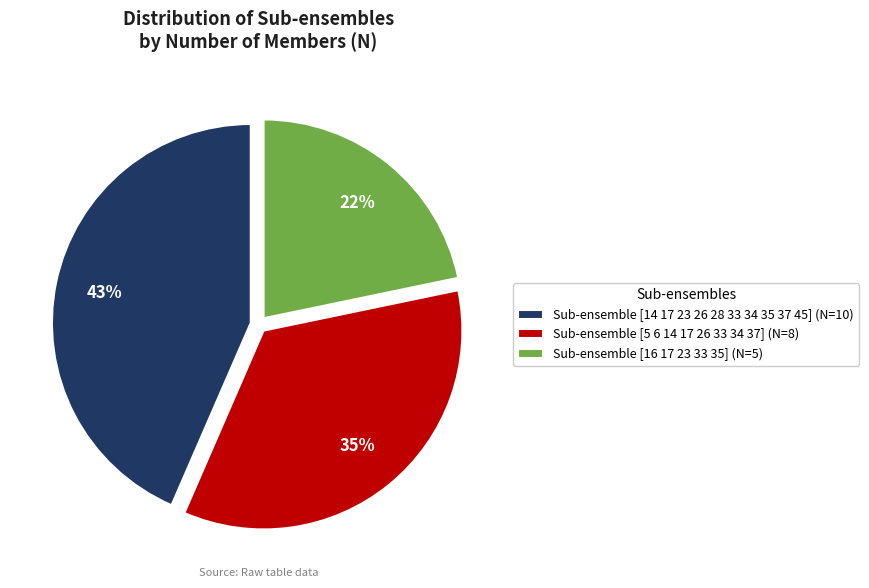

Which category has the biggest portion of the pie?

Sub-ensemble [14 17 23 26 28 33 34 35 37 45] (N=10)